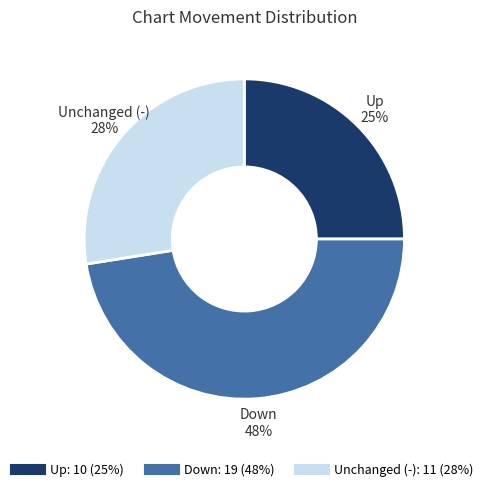

Does any single category account for the majority?

No